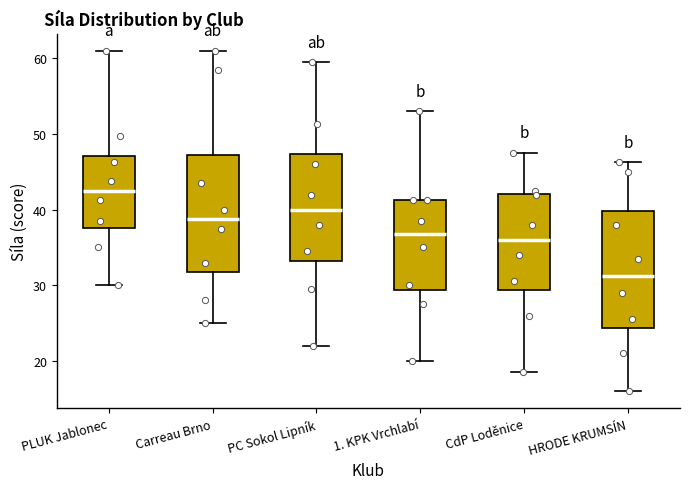

Reading left to right, transcribe this box plot: for each box, give where its median line is, the range the box spans, and where its two whiskers end, as read against the y-axis. The values are not printed on the chart, so give them approximately, as read against the axis.

PLUK Jablonec: median 43, box 38 to 47, whiskers 30 to 61
Carreau Brno: median 39, box 32 to 47, whiskers 25 to 61
PC Sokol Lipník: median 40, box 33 to 47, whiskers 22 to 60
1. KPK Vrchlabí: median 37, box 29 to 41, whiskers 20 to 53
CdP Loděnice: median 36, box 29 to 42, whiskers 19 to 48
HRODE KRUMSÍN: median 31, box 24 to 40, whiskers 16 to 46